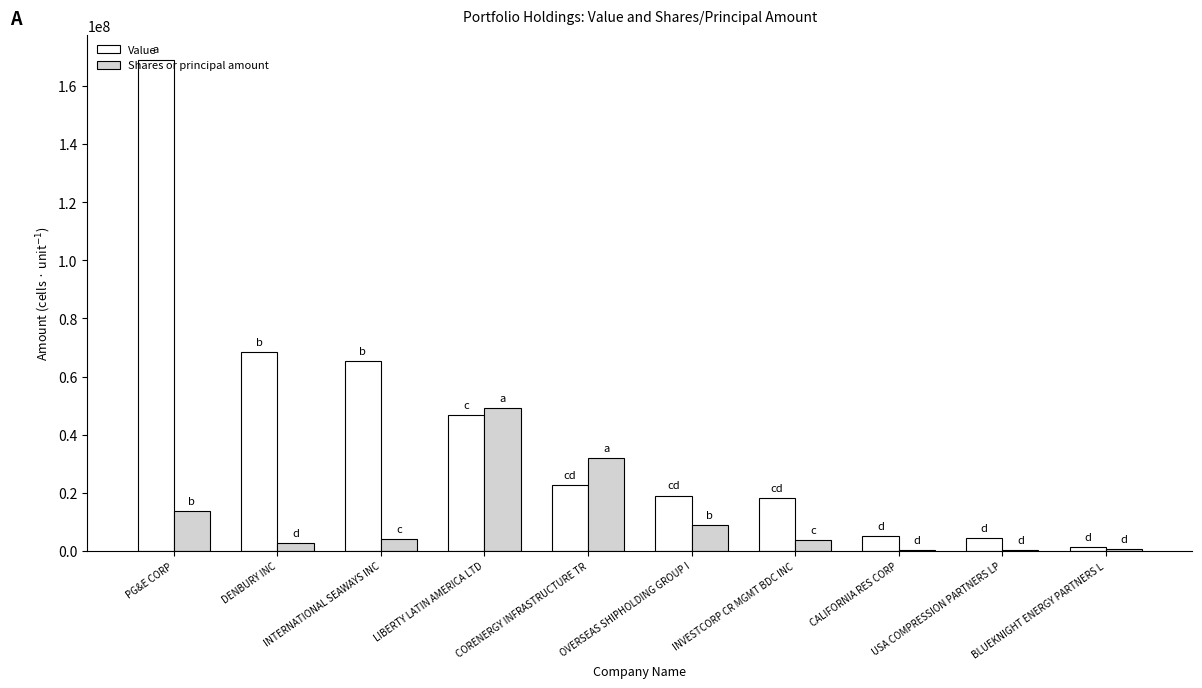

What is the total value across all series at PG&E CORP?

182687657